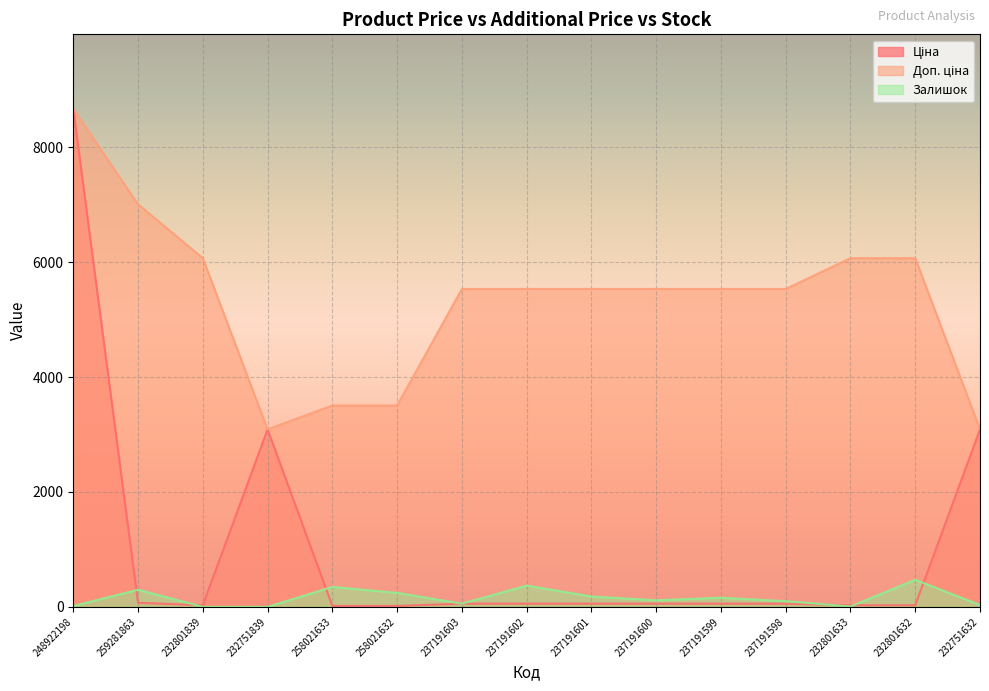

Is the value of Ціна at 237191603 greater than the value of Залишок at 237191601?

No